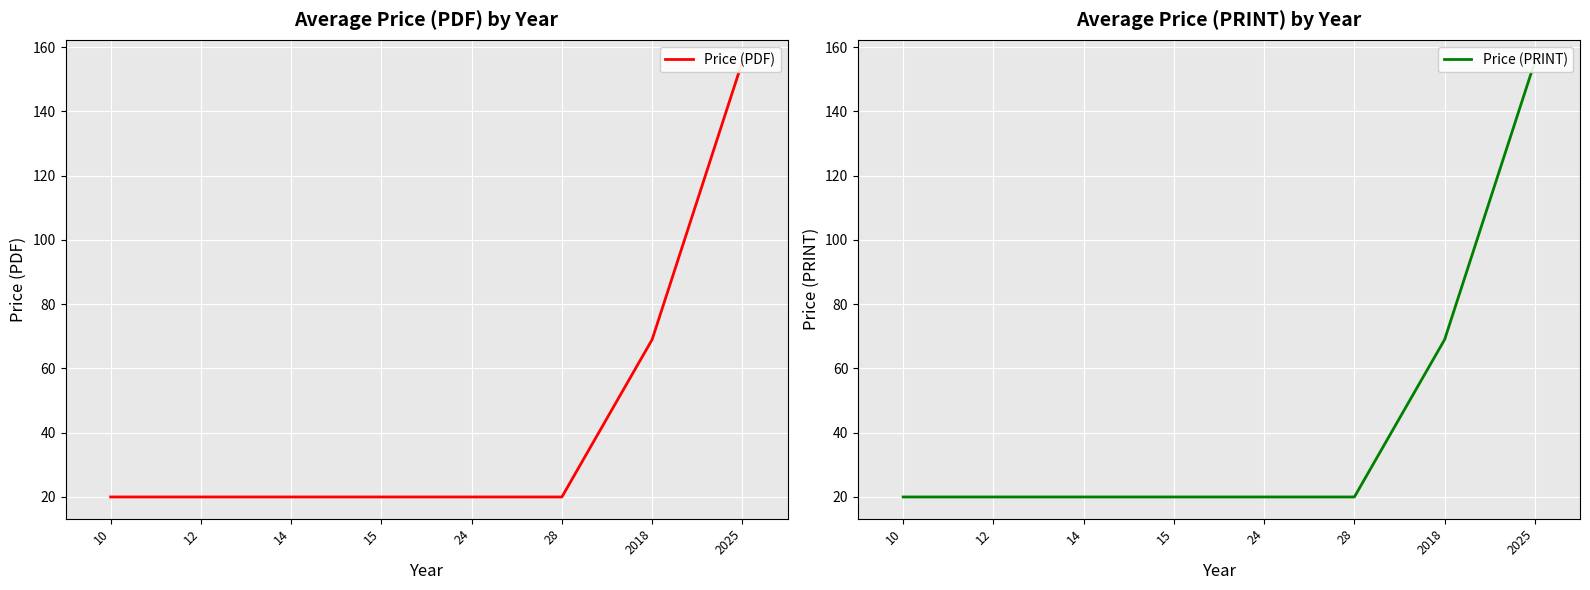

At how many categories does at least one series exceed 95?

1